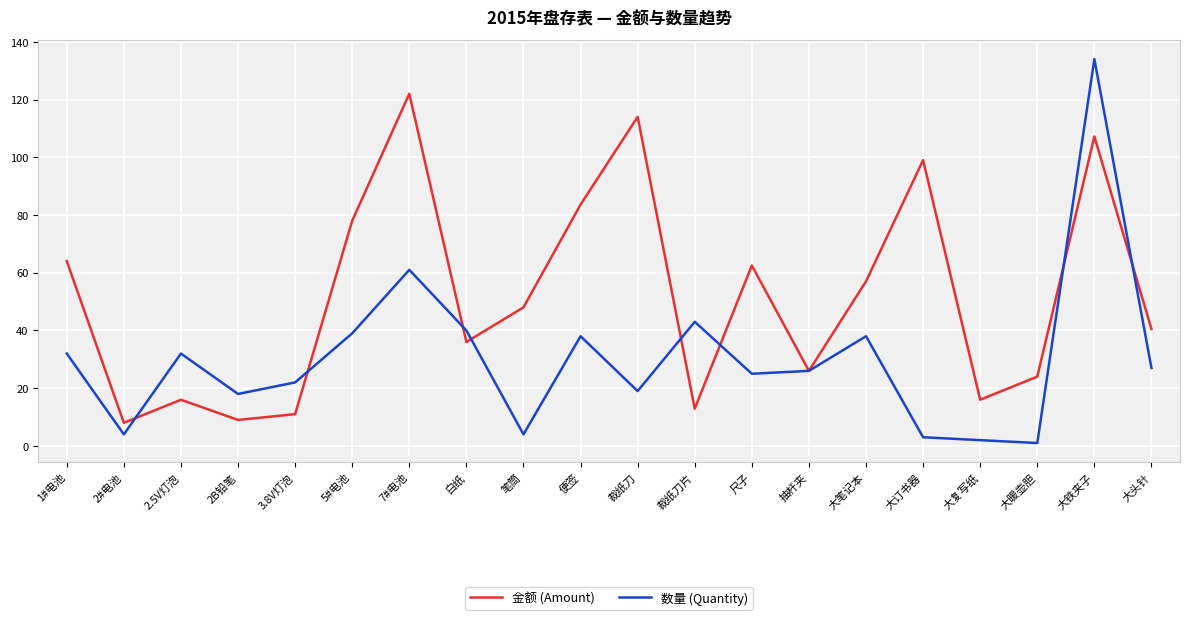

After their last crossing, which series has the higher values: 金额 (Amount) or 数量 (Quantity)?

金额 (Amount)